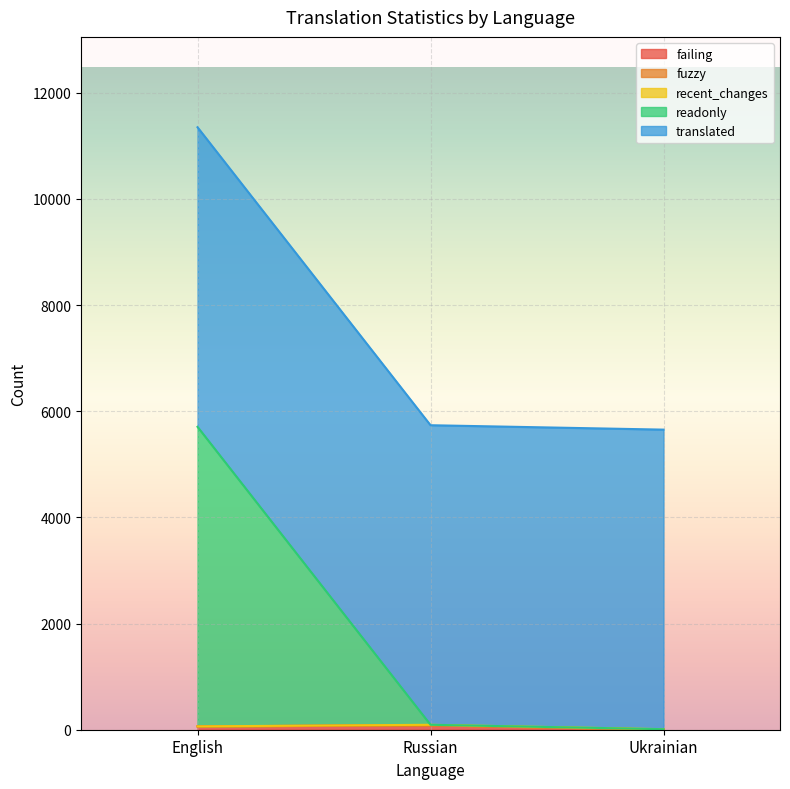

At which label does readonly reach its peak?

English